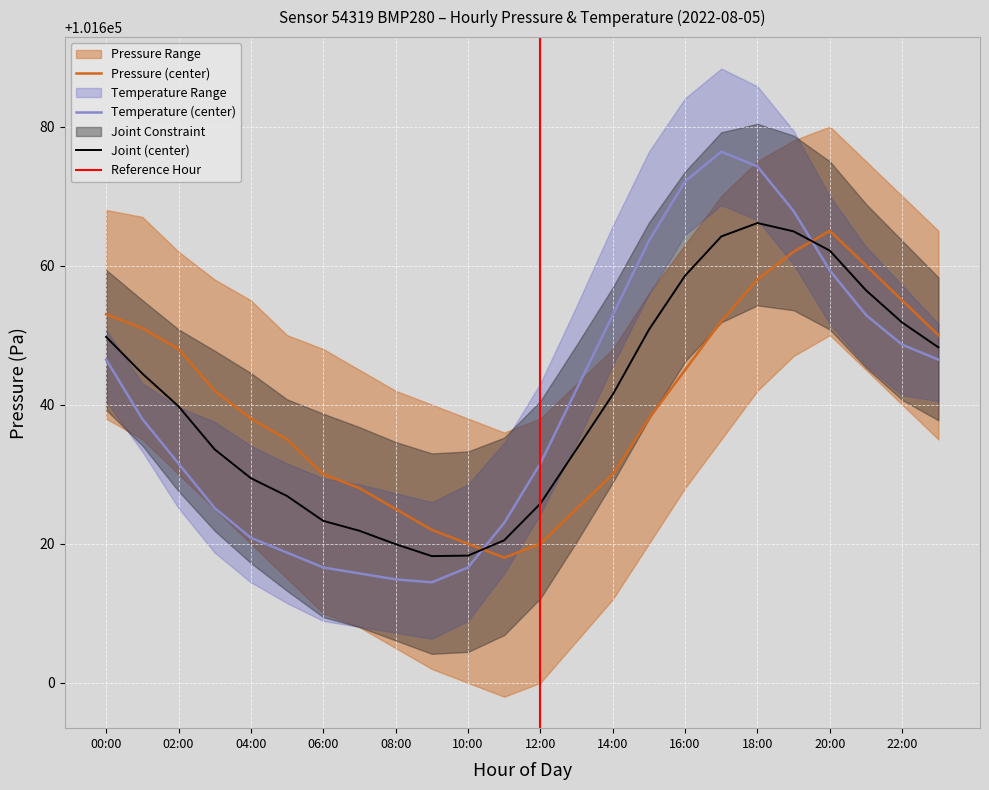

Which has a higher value, 07:00 or 09:00?

07:00